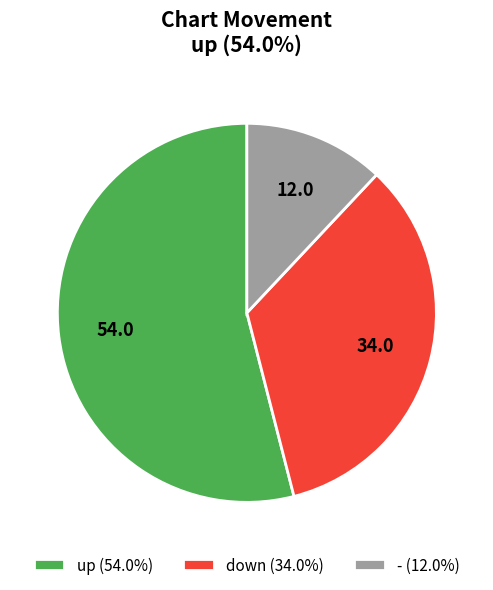

Approximately how many times larger is the value at - compared to up?

0.2